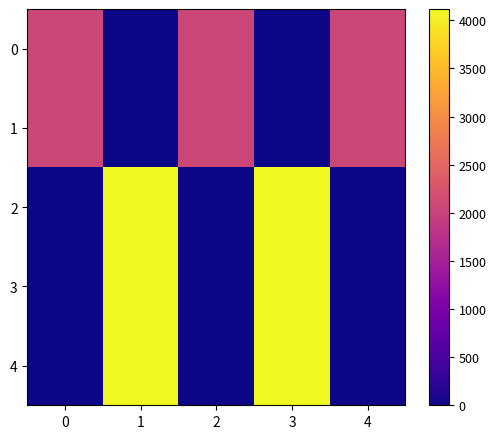

List the series in order of their peak value, lowest first.

row_0, row_1, row_2, row_3, row_4